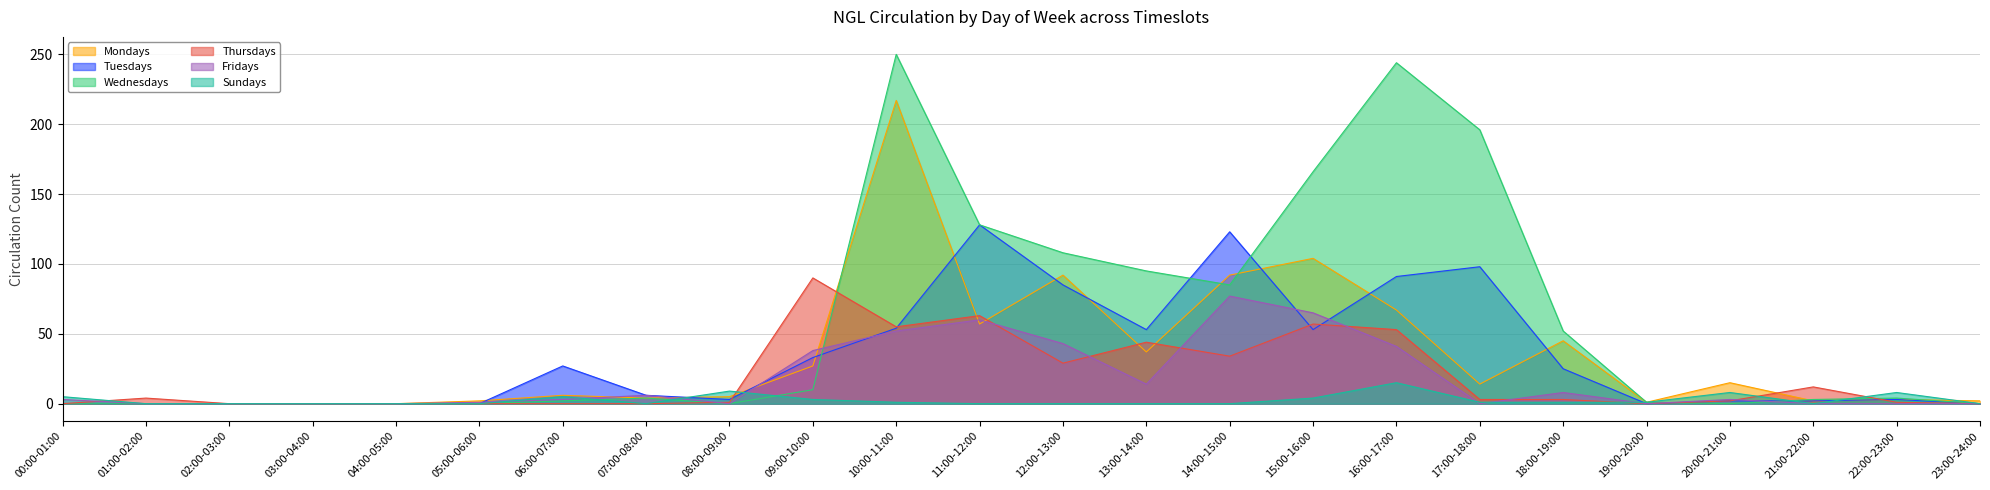

Which category has the highest value in the Tuesdays series?

11:00-12:00